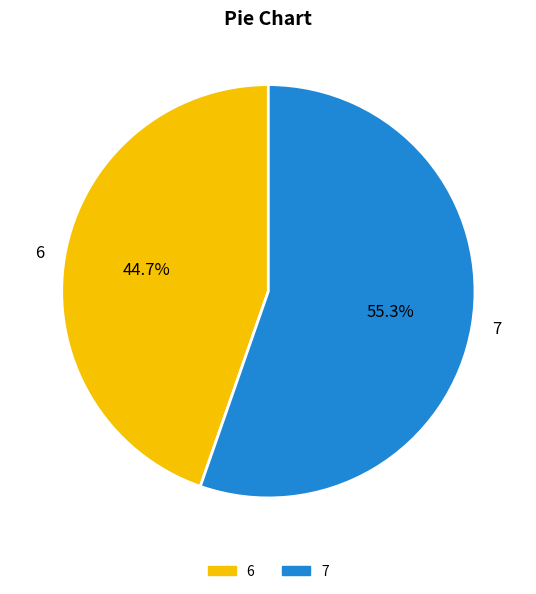

Is the sum of 7 and 6 greater than half?

Yes